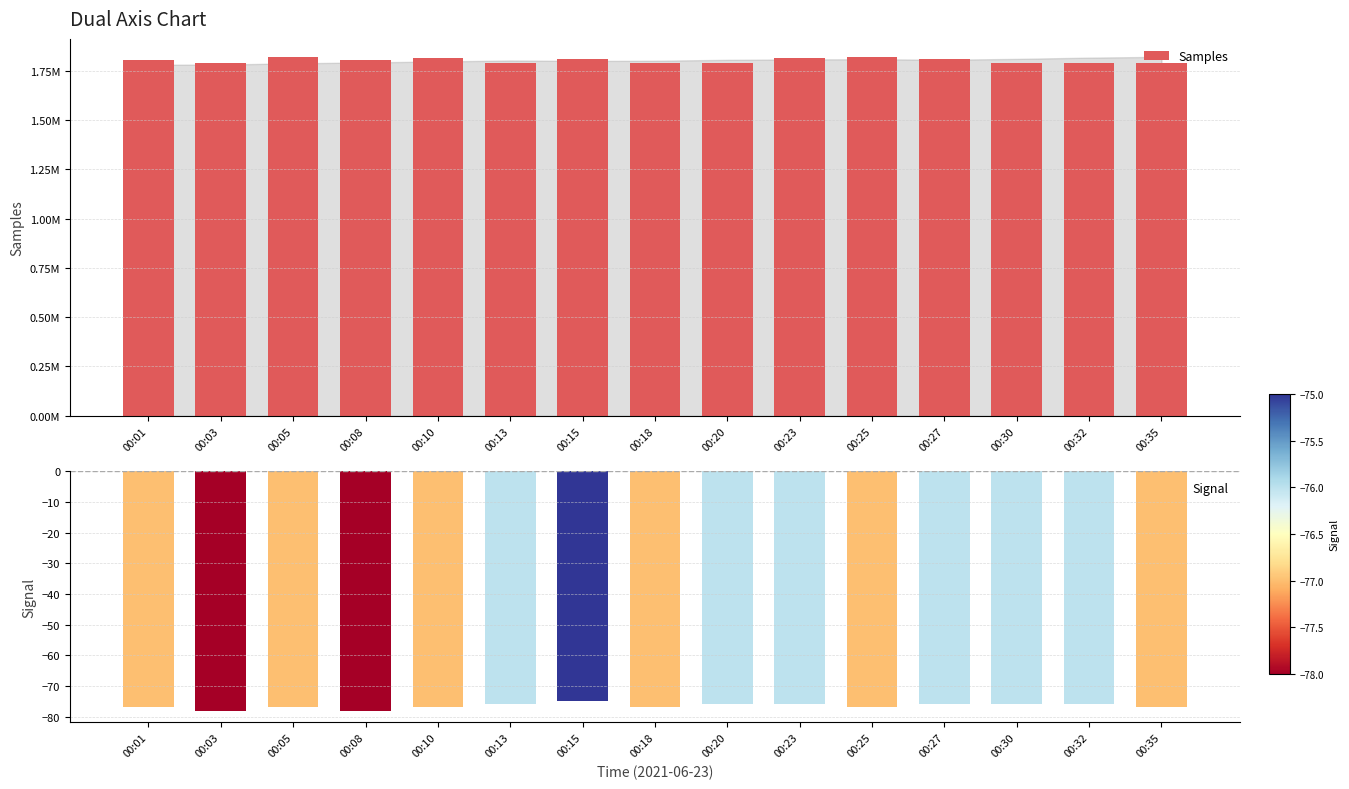

Which category has the highest value across all series?

00:05